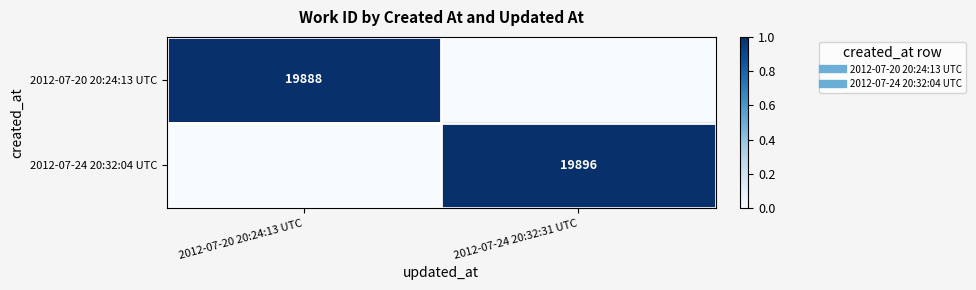

Between 2012-07-20 20:24:13 UTC and 2012-07-24 20:32:31 UTC, which is larger?

2012-07-20 20:24:13 UTC